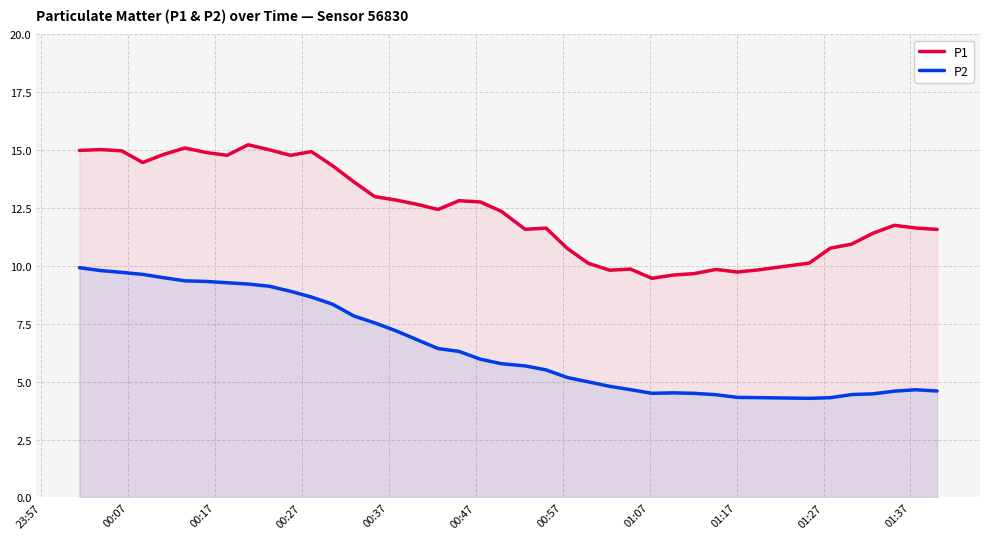

Which series has the largest total across all categories?

P1